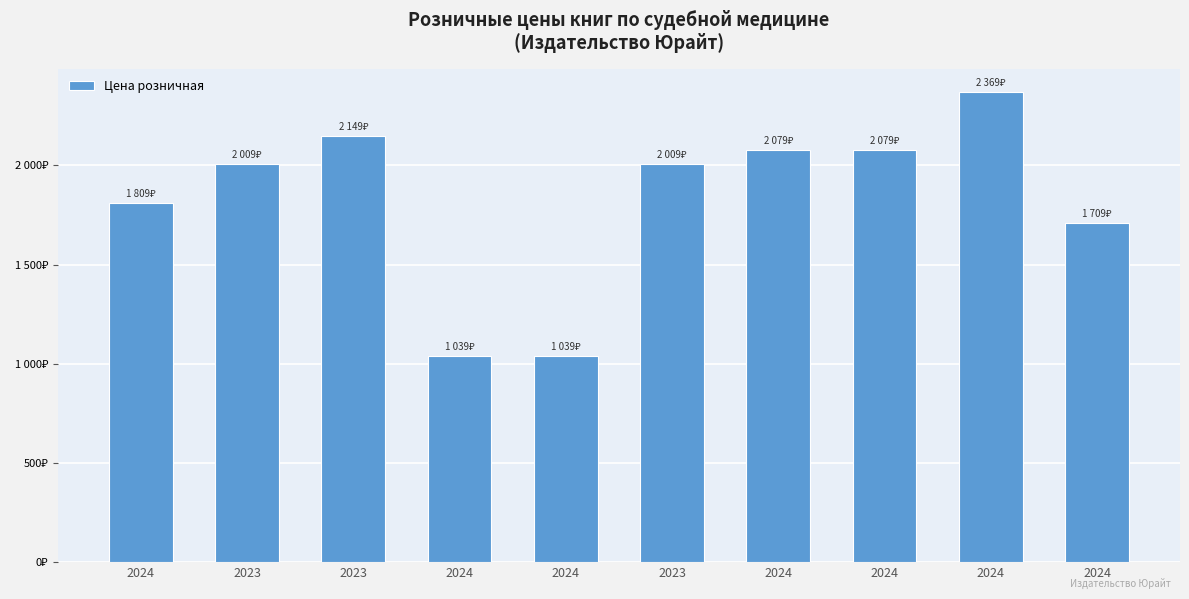

Which label corresponds to the largest value in the chart?

2024